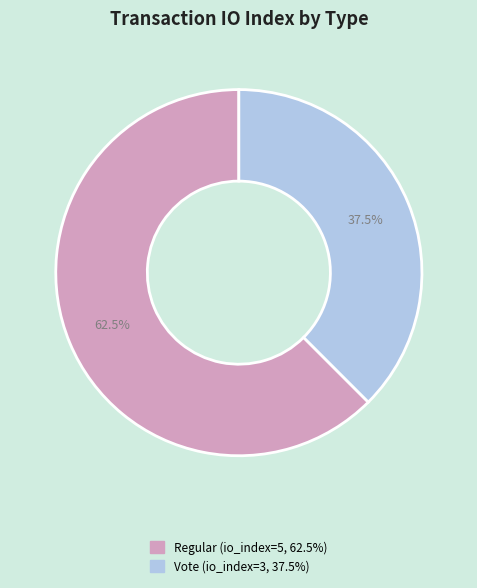

How many slices are in this pie chart?

2